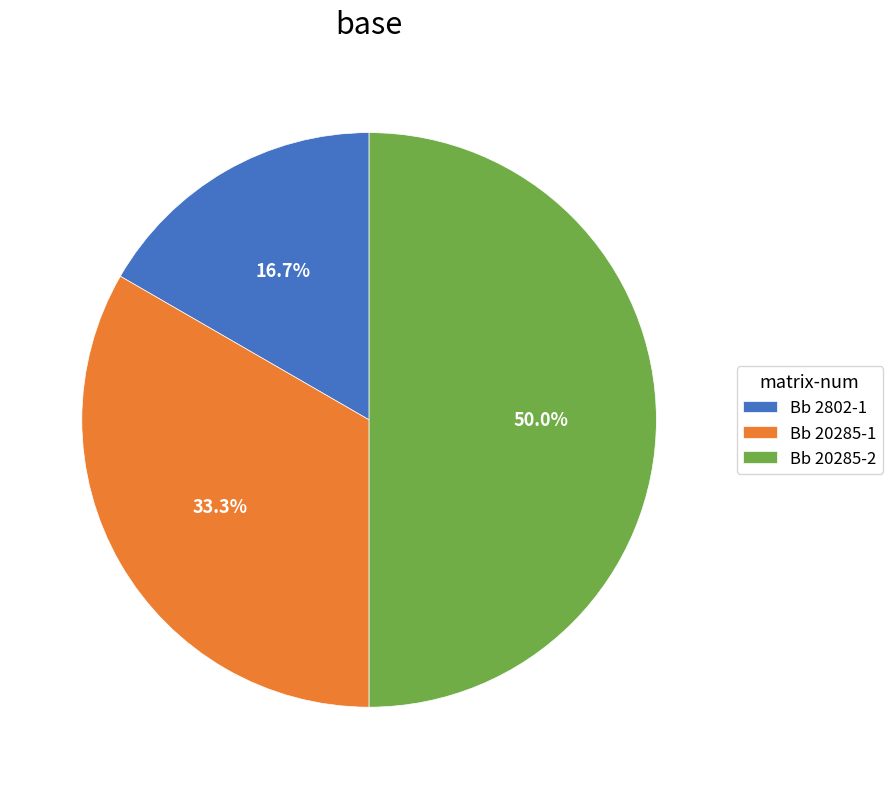

To the nearest percent, what percentage of the pie is Bb 20285-2?

50%